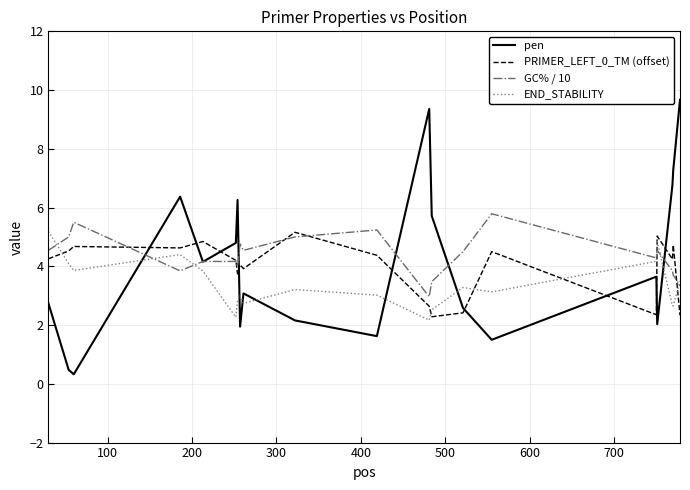

Which series ends up on top after the final intersection of PRIMER_LEFT_0_TM (offset) and END_STABILITY?

END_STABILITY